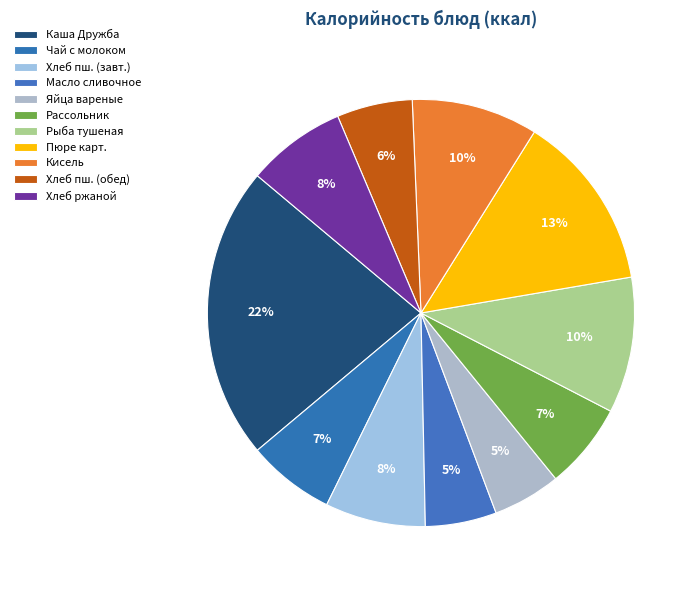

To the nearest percent, what is the average slice percentage?

9%